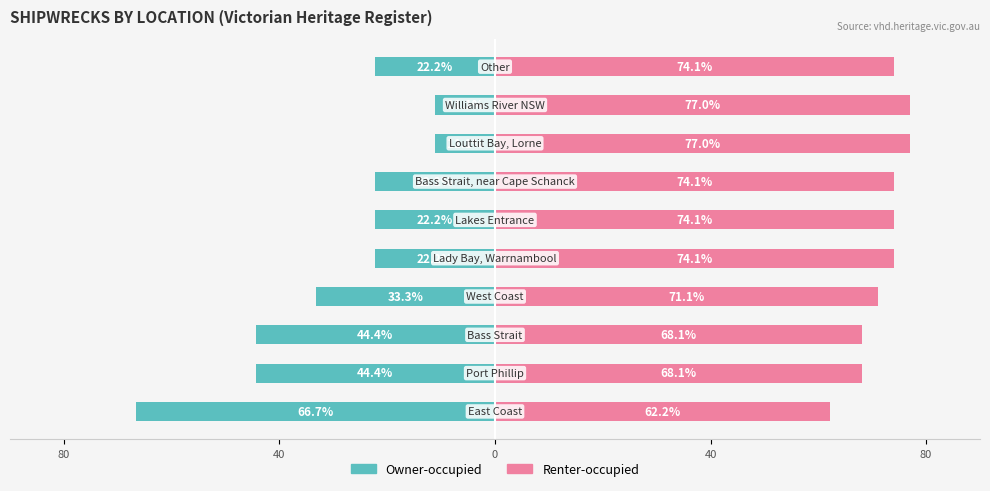

What is the sum of all Renter-occupied values?

719.9